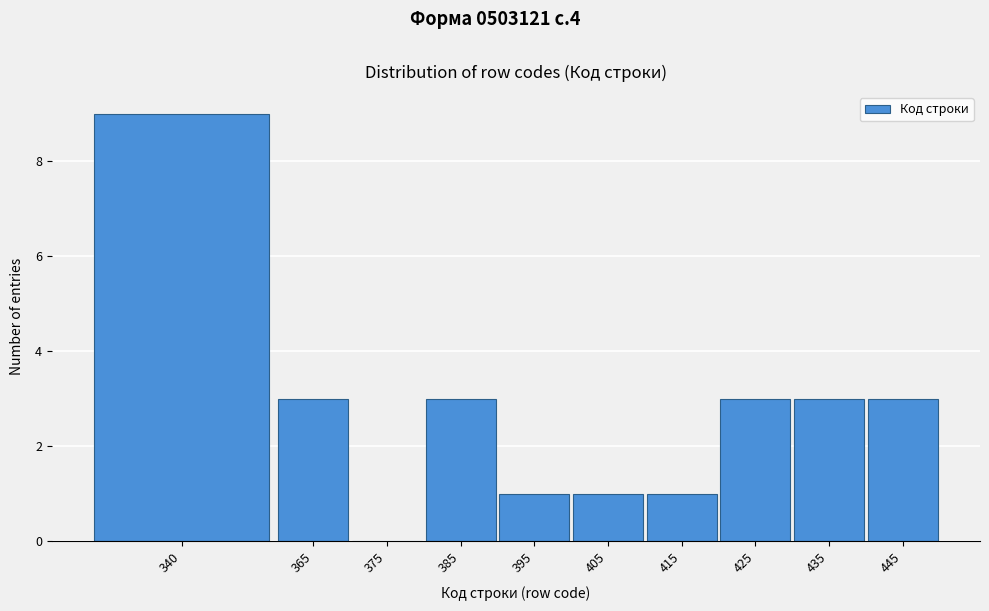

Reading right to left, extract all data points from this chart.

445=3	435=3	425=3	415=1	405=1	395=1	385=3	375=0	365=3	340=9